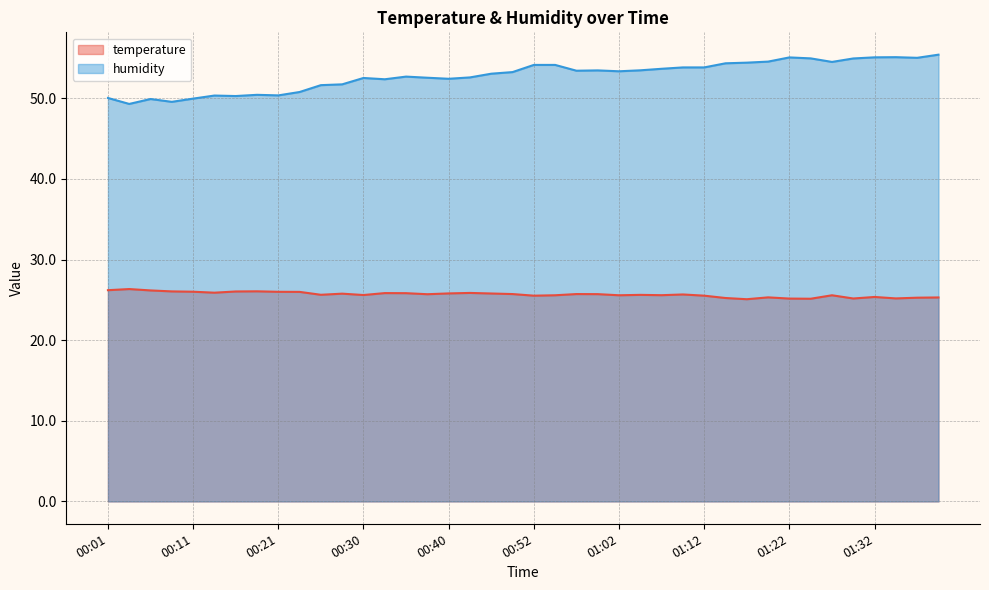

What are all the series names shown in the legend?

temperature, humidity